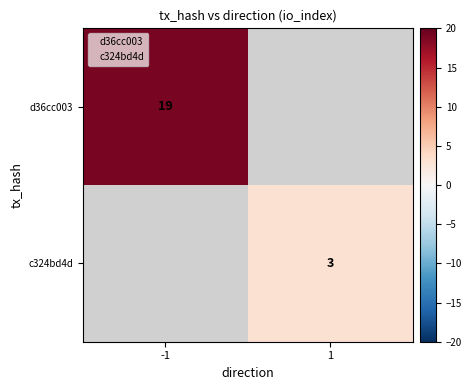

Is the value of c324bd4d at 1 greater than the value of d36cc003 at -1?

No